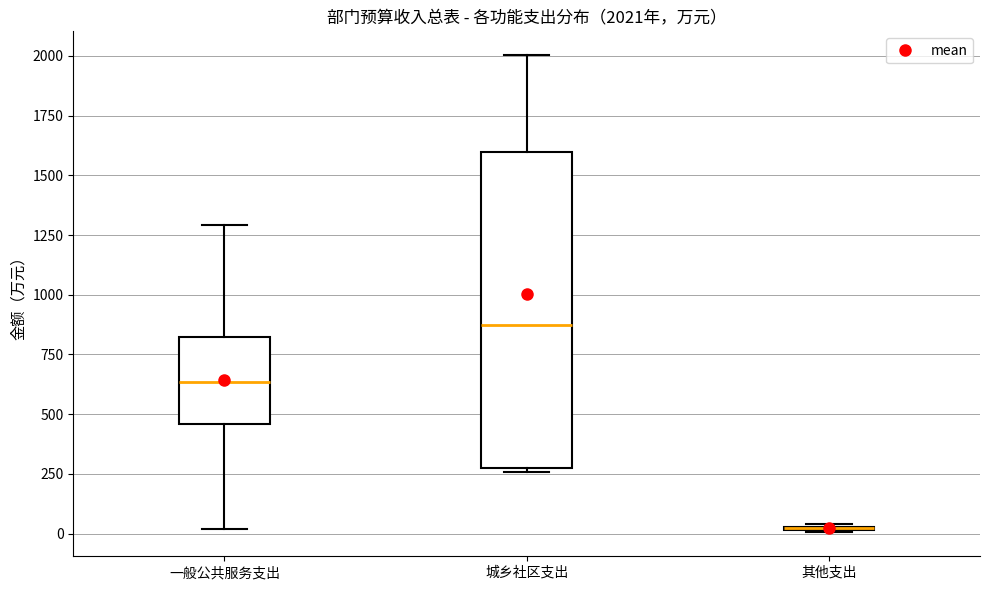

Which box is the tallest, from its lower edge to its upper edge?

城乡社区支出